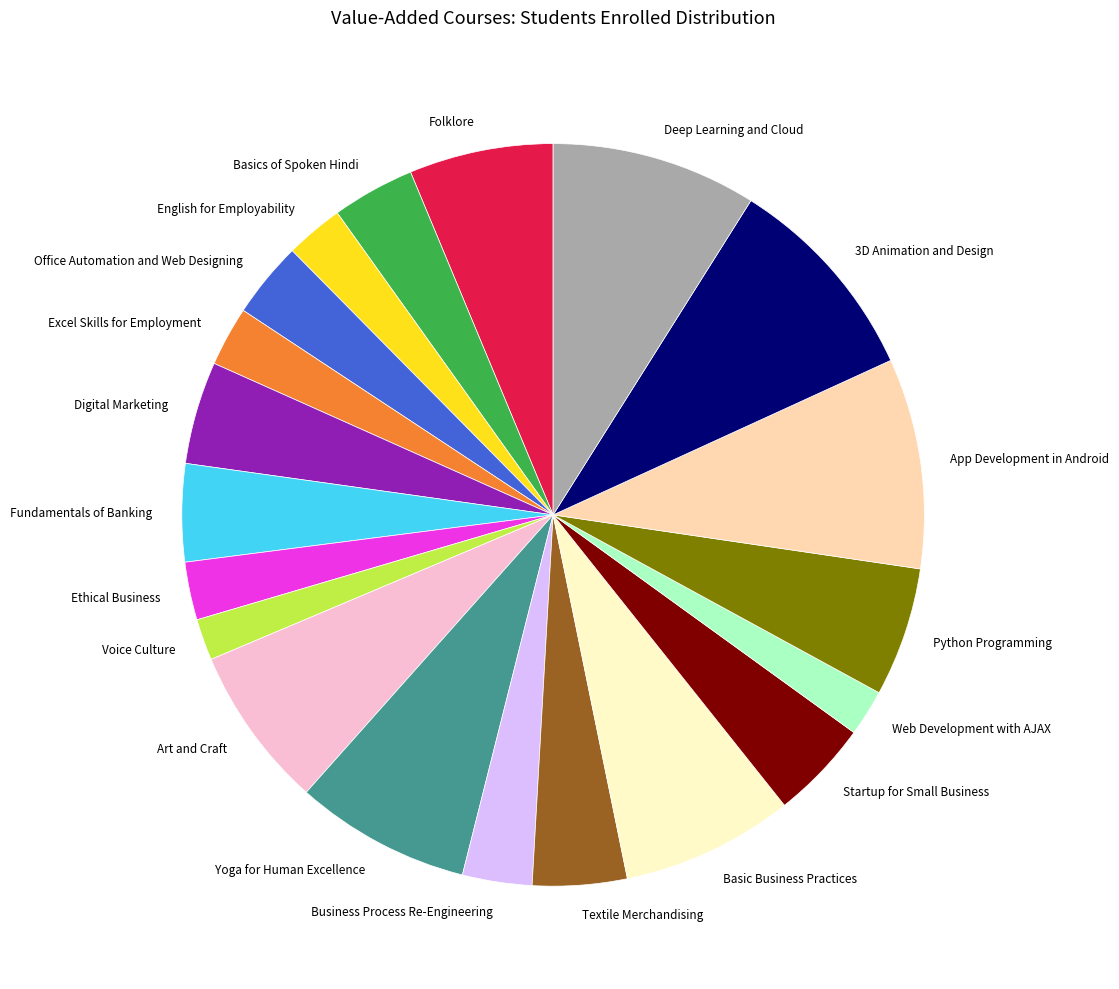

True or false: Basic Business Practices accounts for 7% of the total.

True